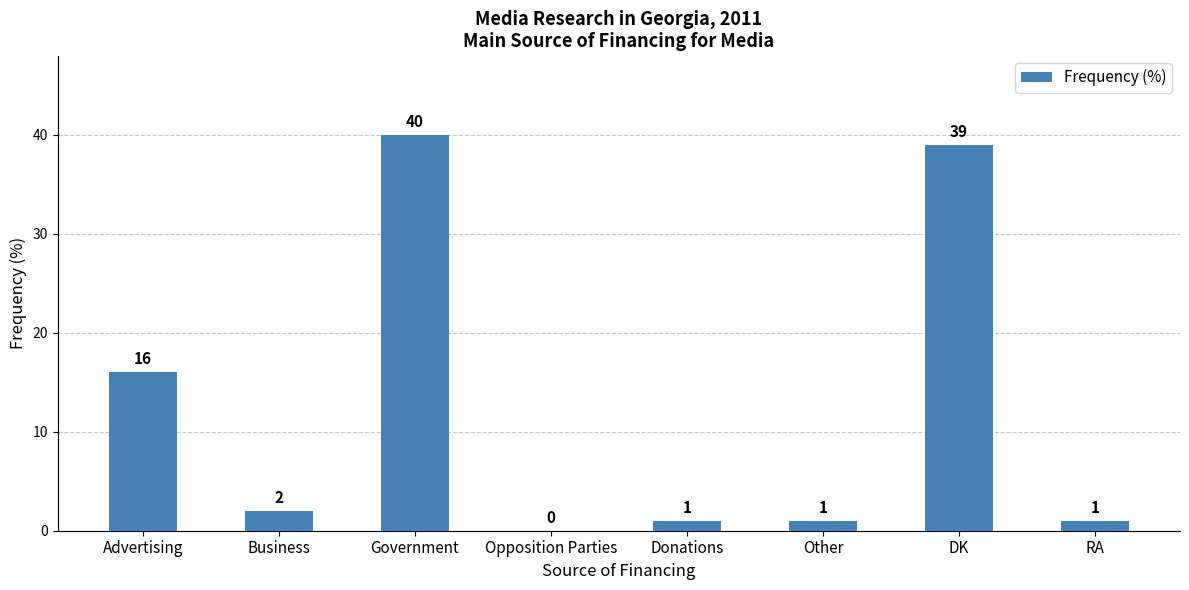

What is the greatest value displayed?

40